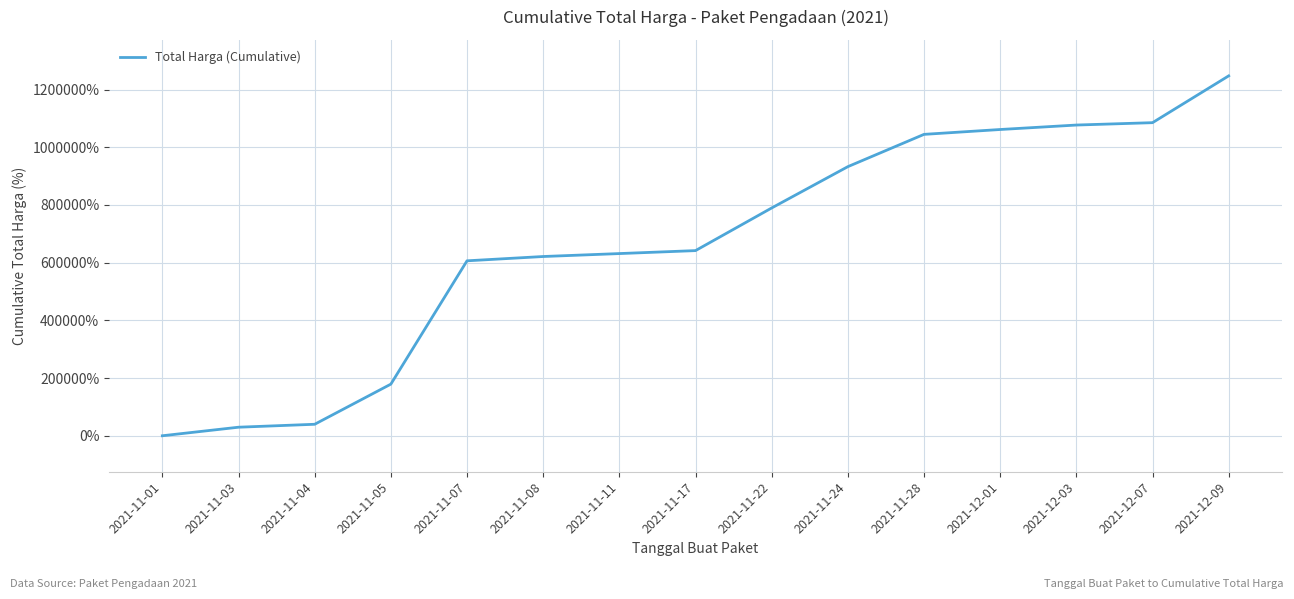

What is the difference between the second highest and minimum values?

1085082.3